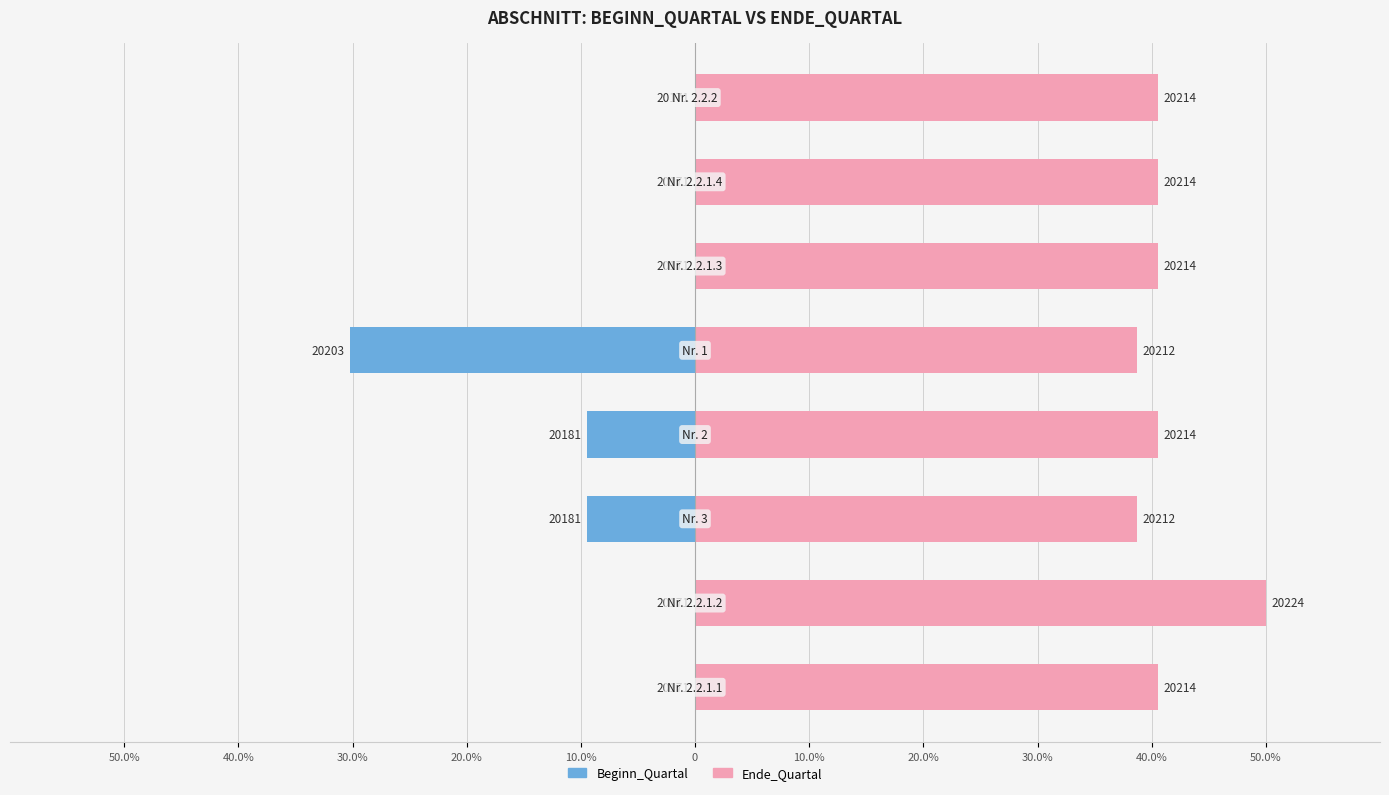

The Beginn_Quartal series shows -12.5 at 10.0%. True or false?

False